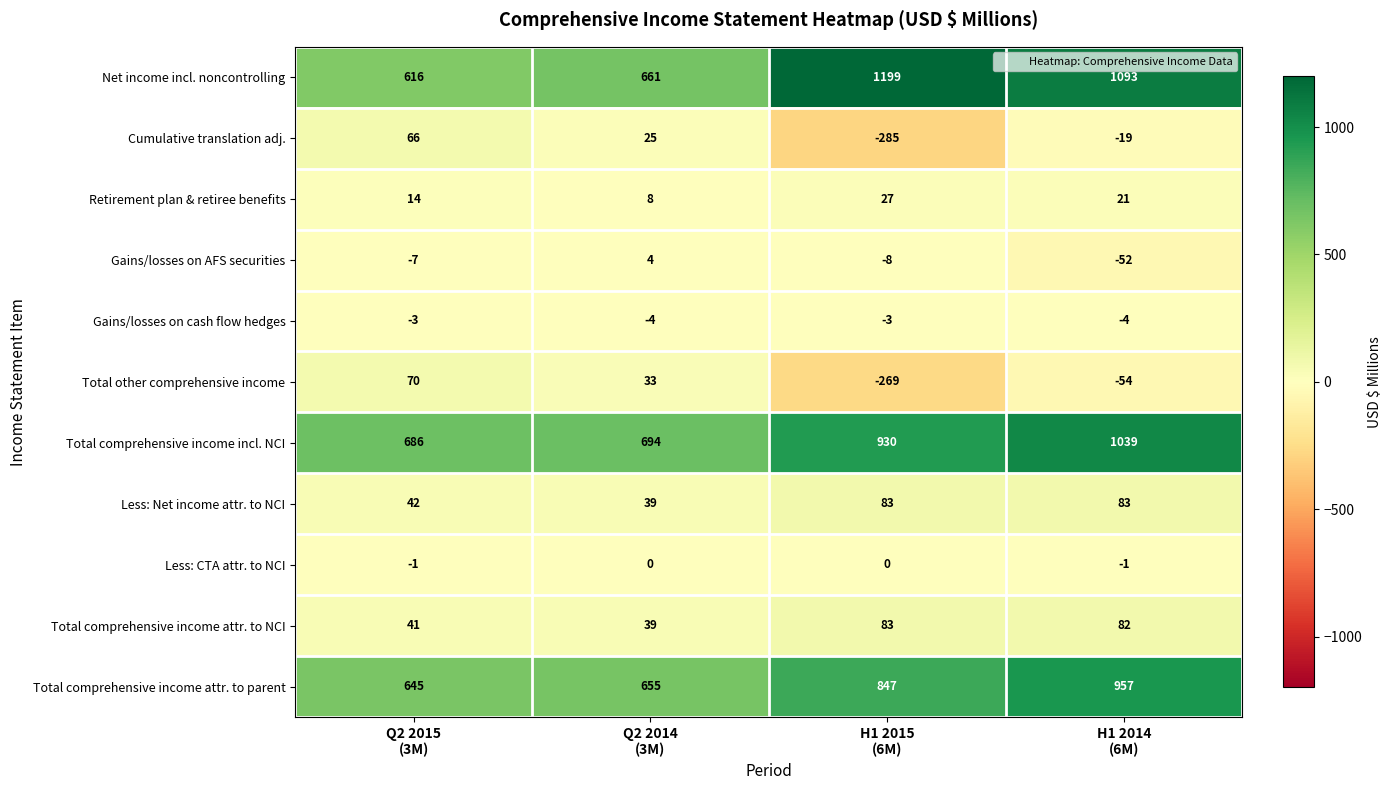

What is the total value across all series at H1 2014
(6M)?

3145